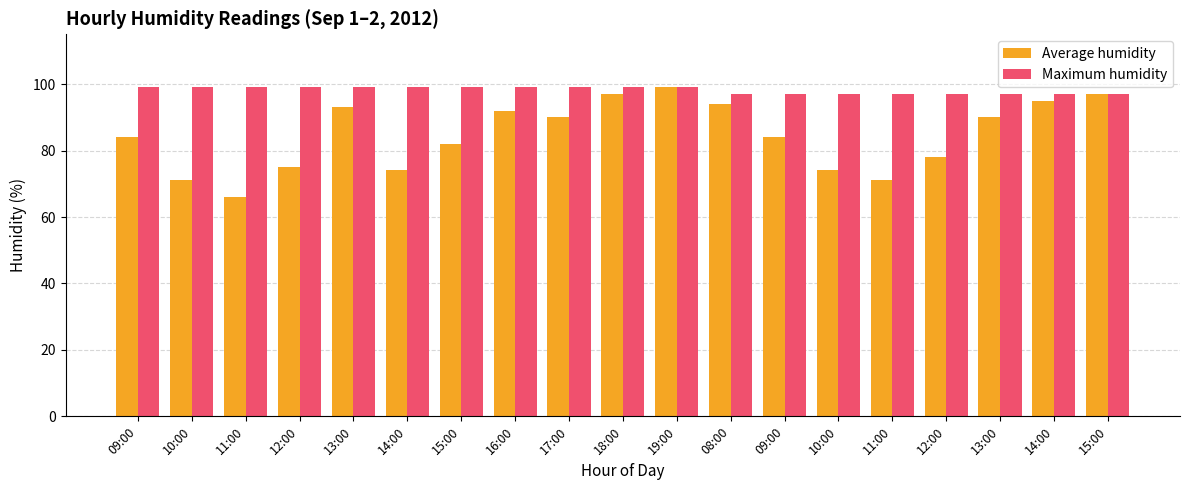

What is the difference between the highest and lowest values at 12:00?

24